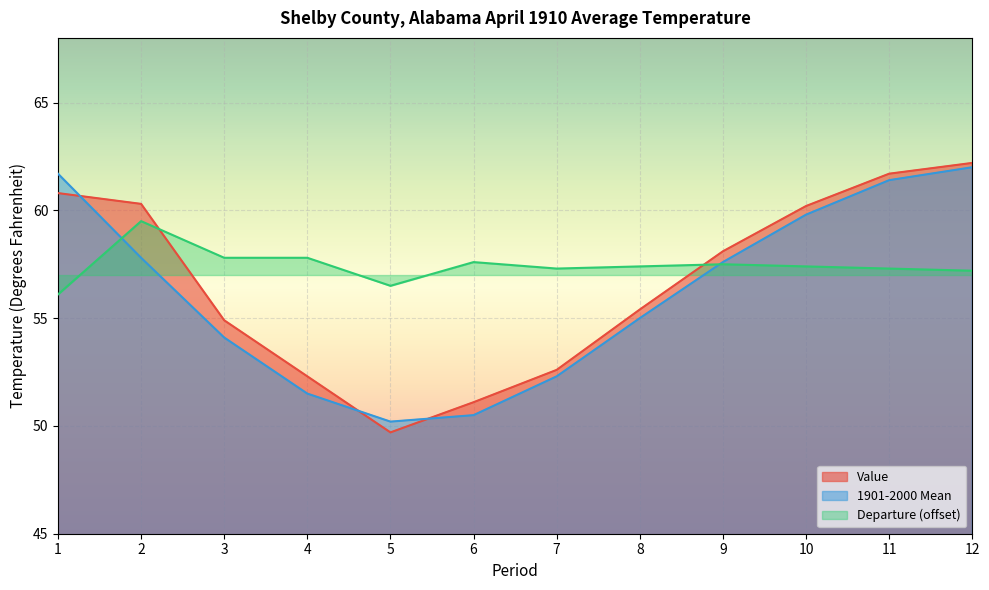

What is the difference between the highest and lowest values at 7?

5.0